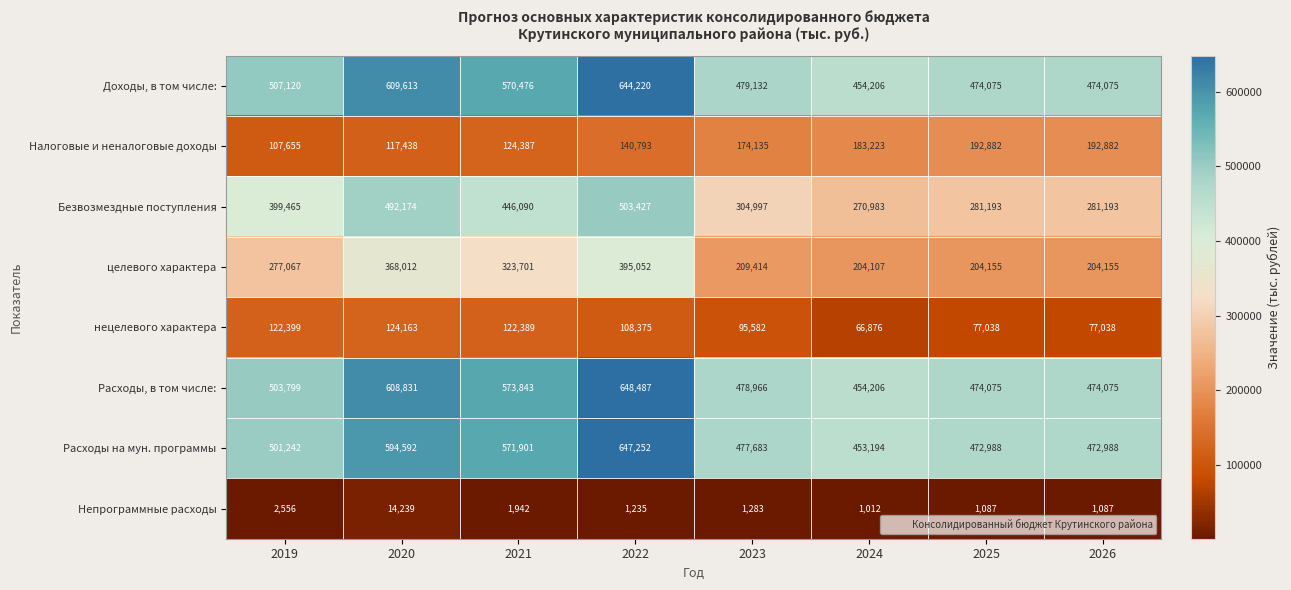

Which series has the largest range (max minus min)?

Безвозмездные поступления